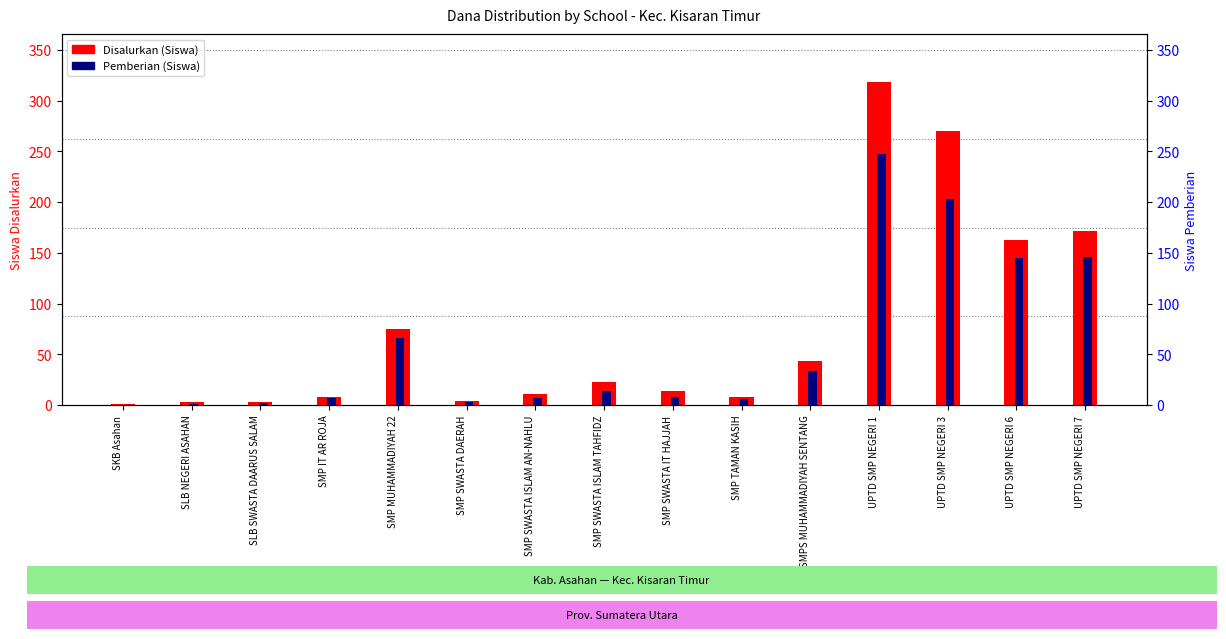

Reading right to left, transcribe all the data shown in this chart.

Disalurkan (Siswa): UPTD SMP NEGERI 7=172	UPTD SMP NEGERI 6=163	UPTD SMP NEGERI 3=270	UPTD SMP NEGERI 1=318	SMPS MUHAMMADIYAH SENTANG=43	SMP TAMAN KASIH=8	SMP SWASTA IT HAJJAH=14	SMP SWASTA ISLAM TAHFIDZ=23	SMP SWASTA ISLAM AN-NAHLU=11	SMP SWASTA DAERAH=4	SMP MUHAMMADIYAH 22=75	SMP IT AR ROJA=8	SLB SWASTA DAARUS SALAM=3	SLB NEGERI ASAHAN=3	SKB Asahan=1
Pemberian (Siswa): UPTD SMP NEGERI 7=146	UPTD SMP NEGERI 6=145	UPTD SMP NEGERI 3=203	UPTD SMP NEGERI 1=247	SMPS MUHAMMADIYAH SENTANG=34	SMP TAMAN KASIH=6	SMP SWASTA IT HAJJAH=8	SMP SWASTA ISLAM TAHFIDZ=14	SMP SWASTA ISLAM AN-NAHLU=7	SMP SWASTA DAERAH=3	SMP MUHAMMADIYAH 22=66	SMP IT AR ROJA=7	SLB SWASTA DAARUS SALAM=2	SLB NEGERI ASAHAN=1	SKB Asahan=0